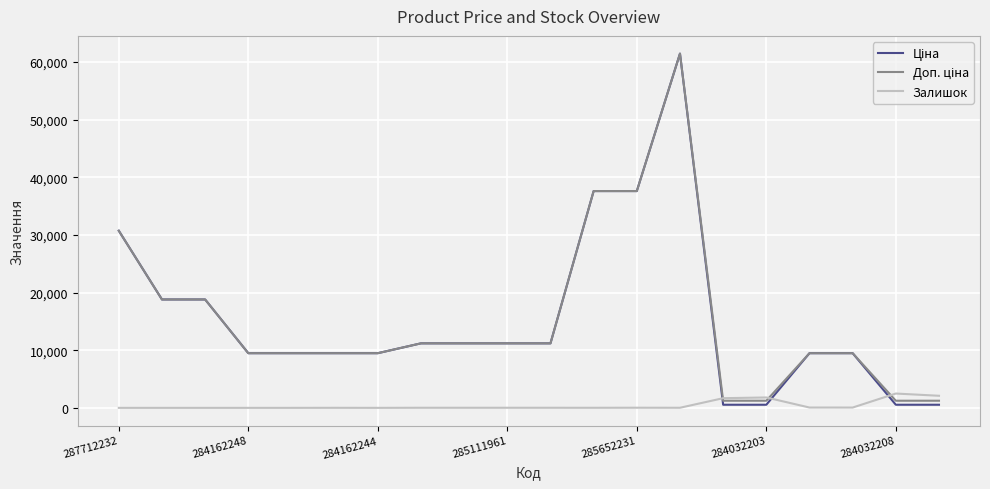

What is the greatest value displayed?

61434.3